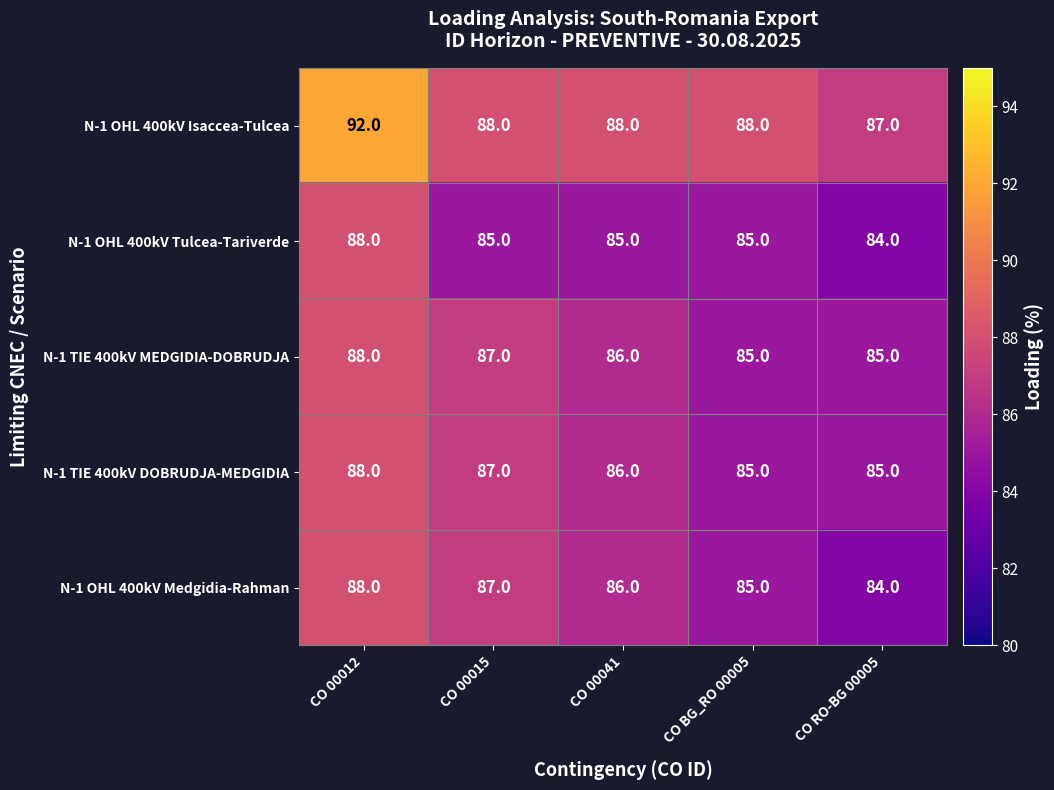

Which series has the largest total across all categories?

N-1 OHL 400kV Isaccea-Tulcea